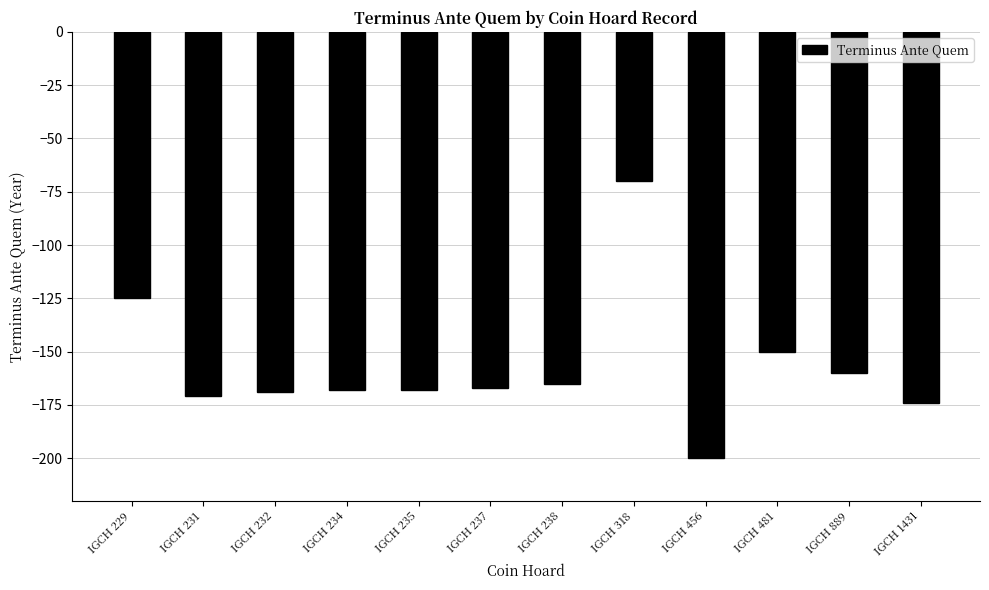

Reading left to right, extract all data points from this chart.

IGCH 229=-125	IGCH 231=-171	IGCH 232=-169	IGCH 234=-168	IGCH 235=-168	IGCH 237=-167	IGCH 238=-165	IGCH 318=-70	IGCH 456=-200	IGCH 481=-150	IGCH 889=-160	IGCH 1431=-174